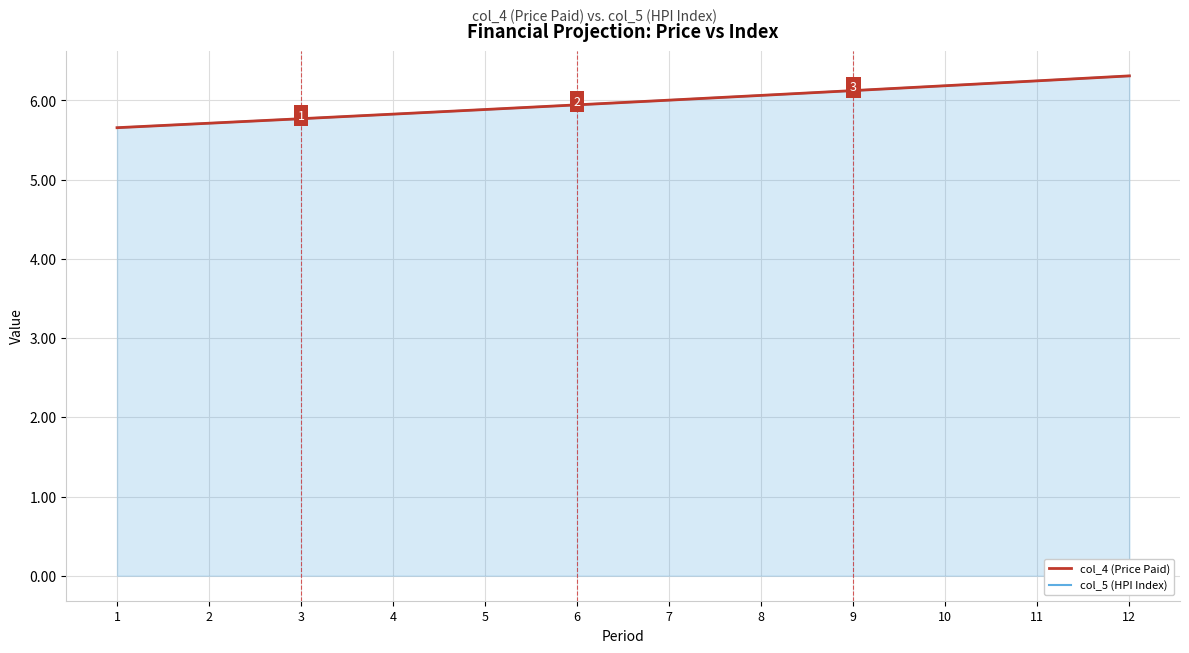

Is the value of col_4 (Price Paid) at 1 greater than the value of col_5 (HPI Index) at 6?

No